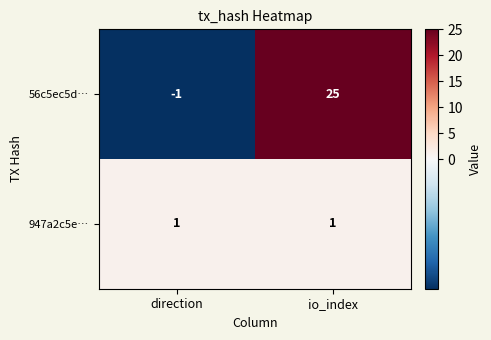

At which category does the chart reach its minimum across all series?

direction